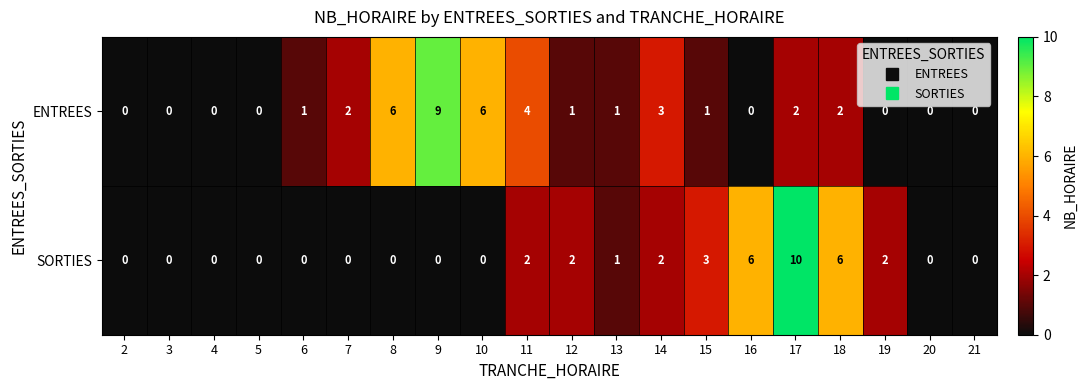

Which series has the widest spread of values?

SORTIES